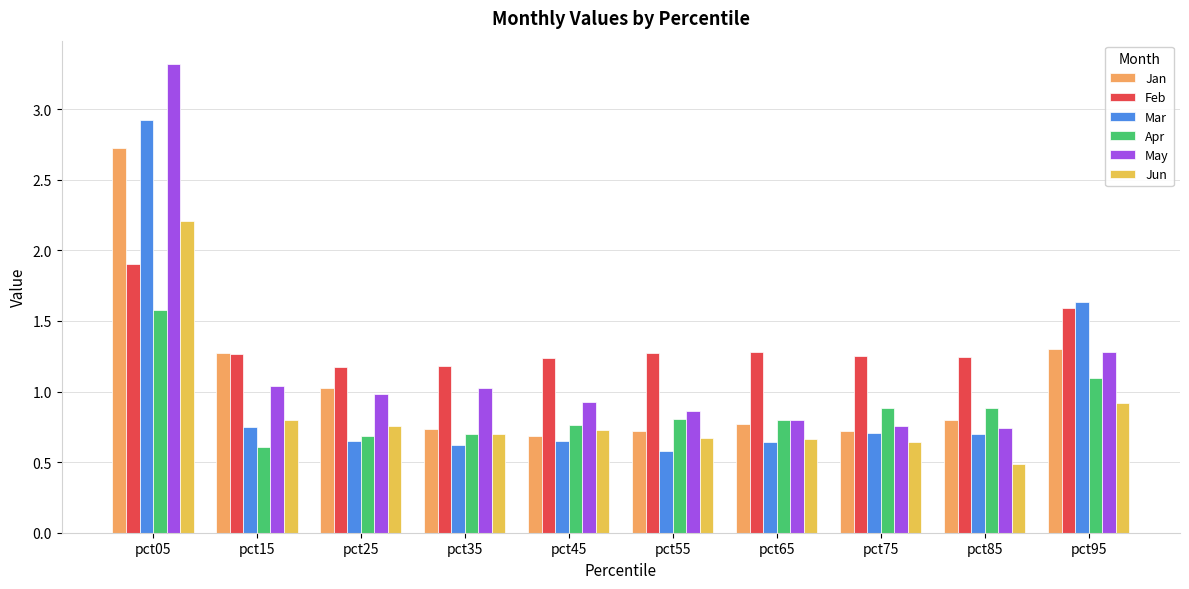

Which category has the lowest value in the Apr series?

pct15